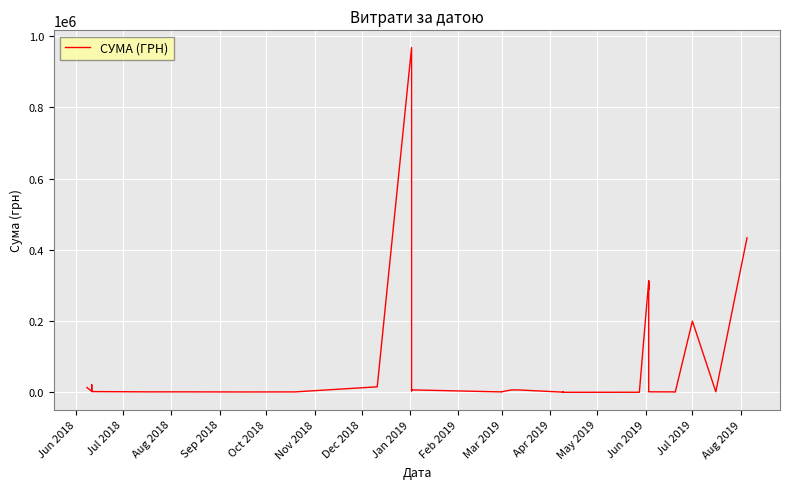

What is the difference between the maximum and minimum values?

967386.3